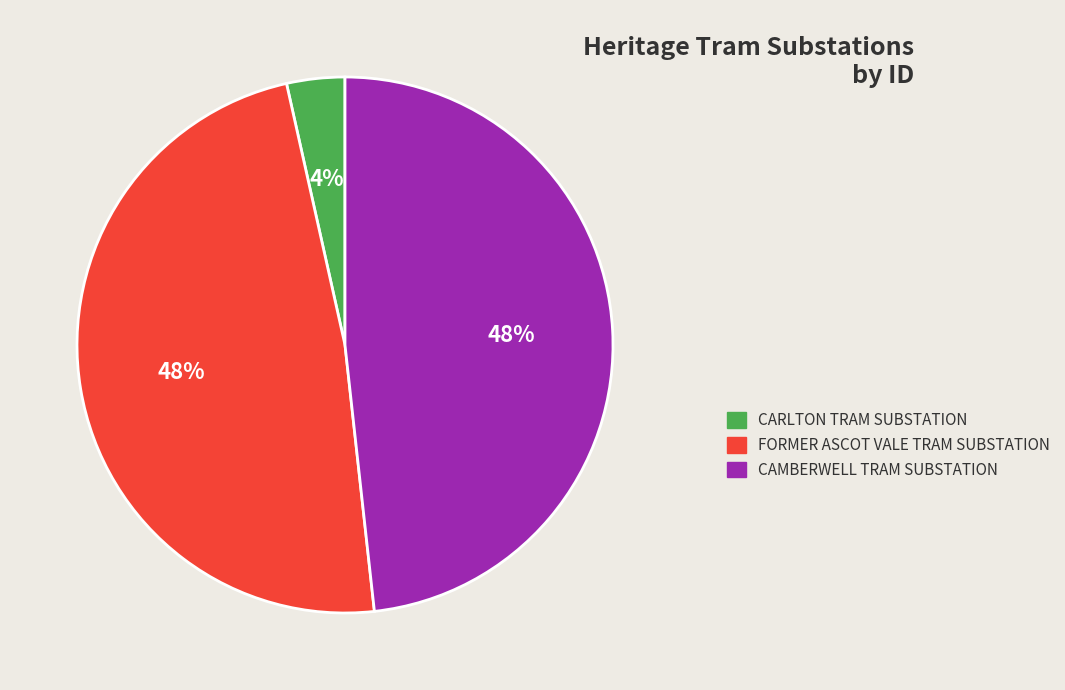

Combined, do CAMBERWELL TRAM SUBSTATION and CARLTON TRAM SUBSTATION account for over 50%?

Yes